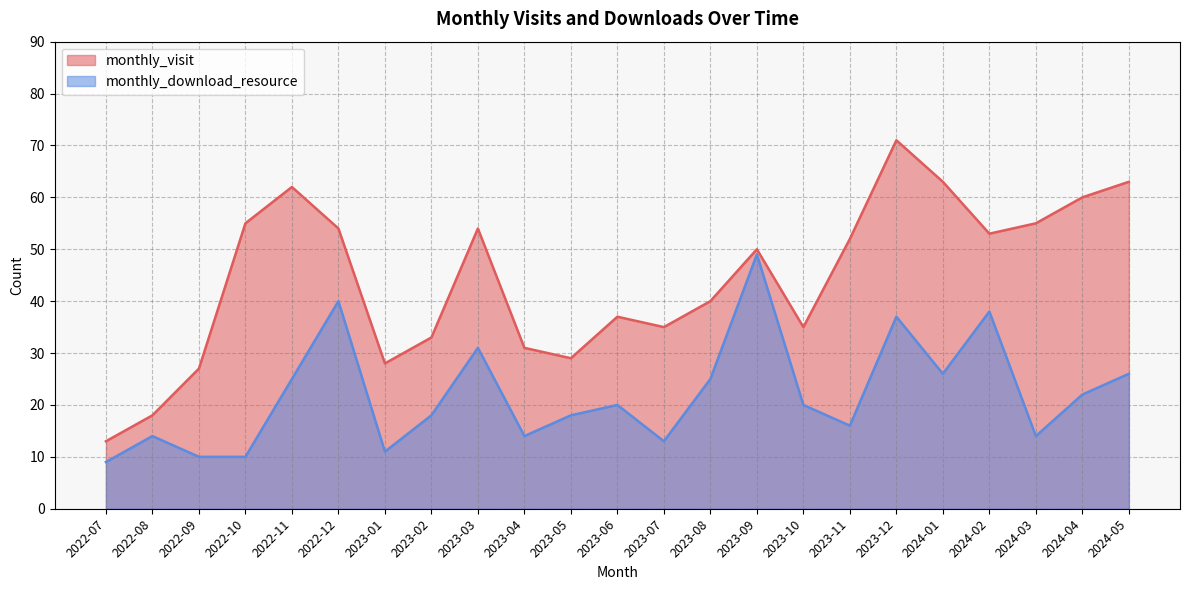

What is the sum of the monthly_visit values at 2023-12 and 2024-03?

126